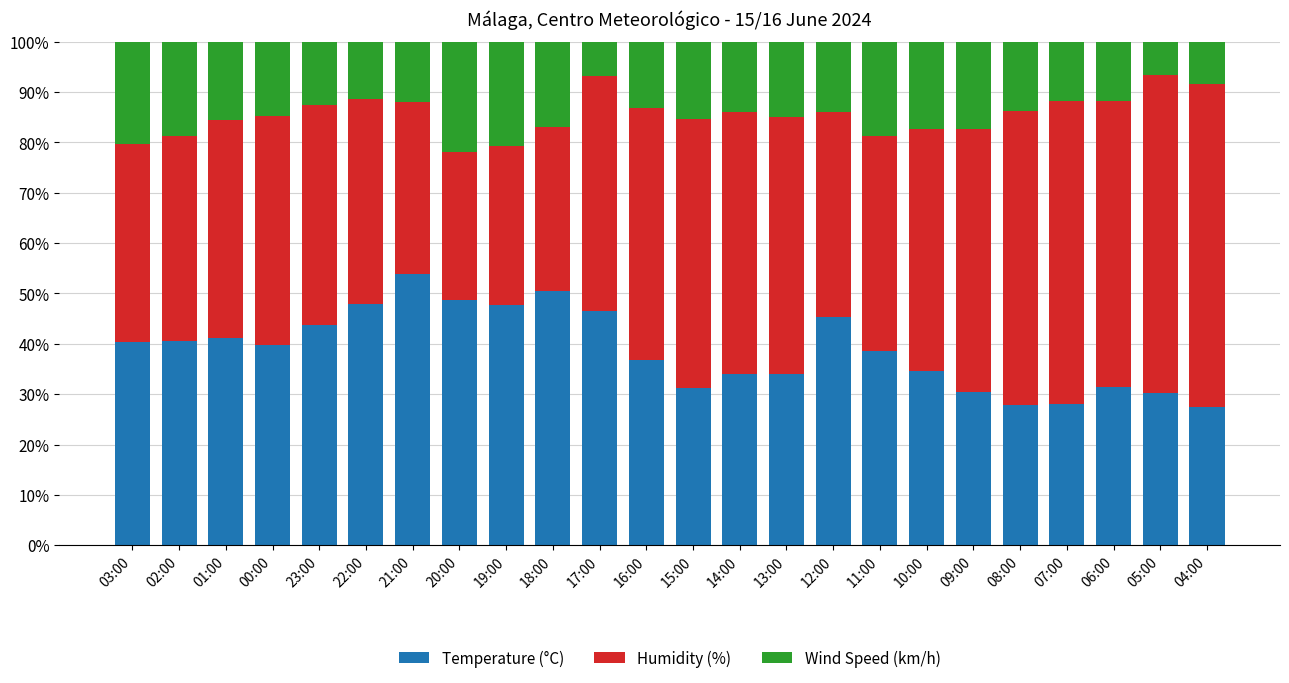

What are all the series names shown in the legend?

Temperature (°C), Humidity (%), Wind Speed (km/h)